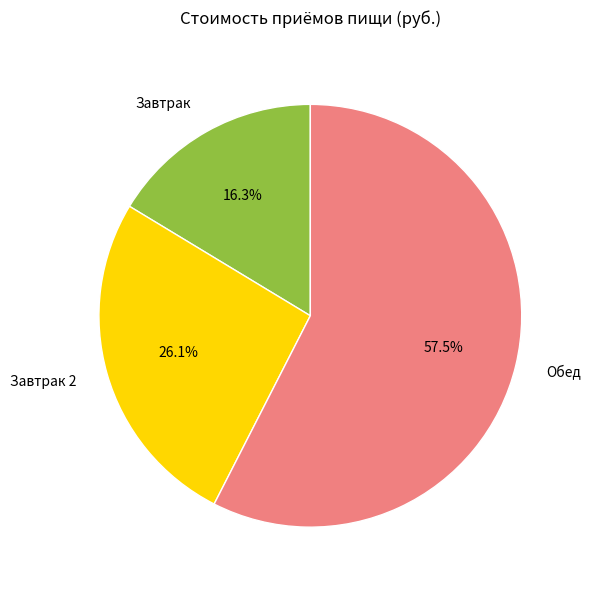

What is the ratio of the value at Завтрак 2 to the value at Завтрак?

1.6